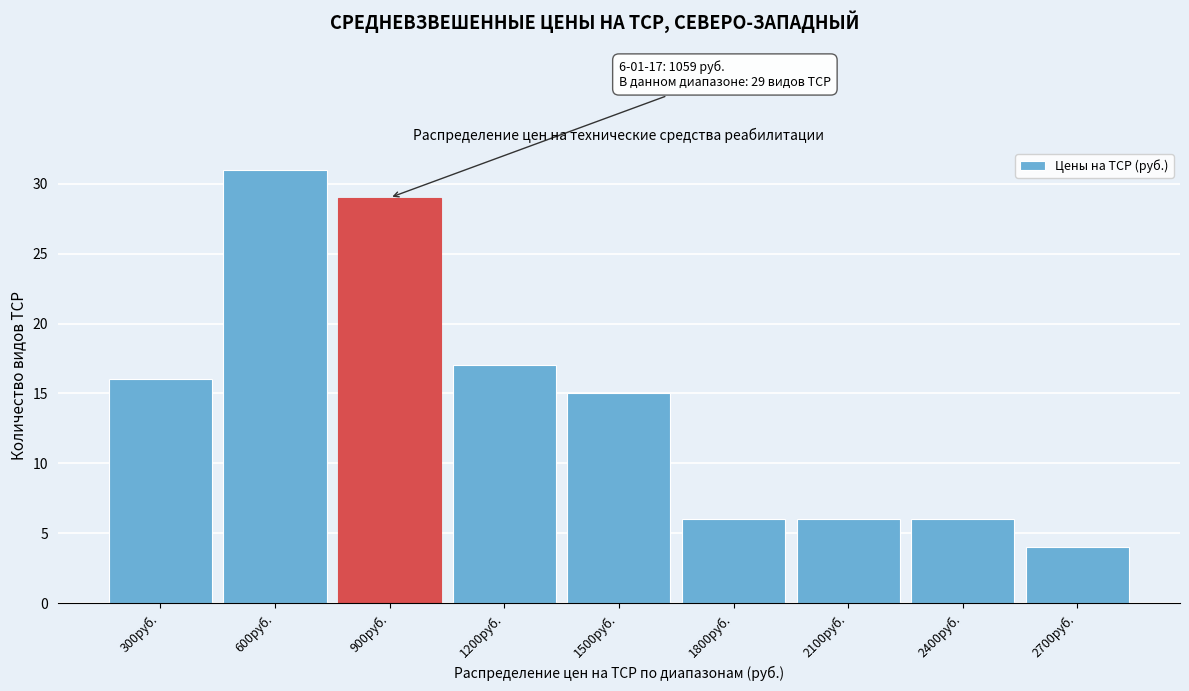

Reading left to right, transcribe all the data shown in this chart.

16	31	29	17	15	6	6	6	4